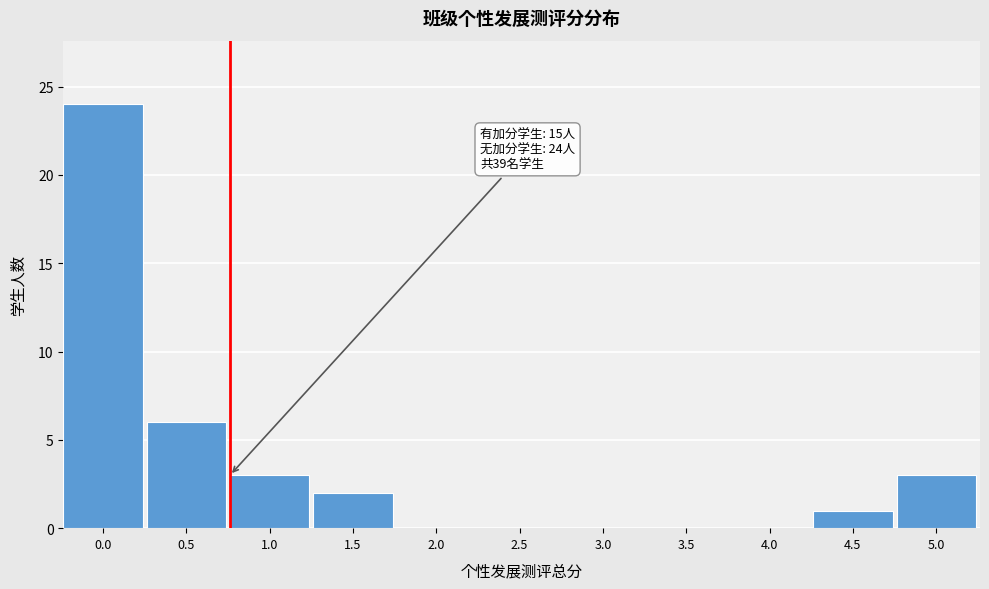

Reading left to right, what are all the values shown in this chart?

0.0=24	0.5=6	1.0=3	1.5=2	2.0=0	2.5=0	3.0=0	3.5=0	4.0=0	4.5=1	5.0=3